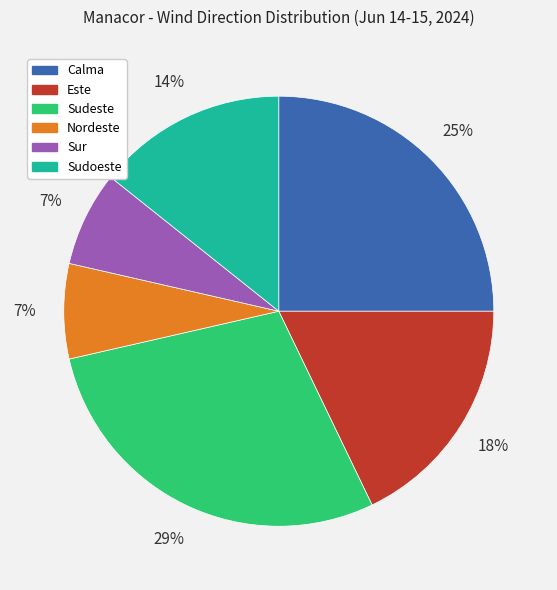

How many segments does this pie chart have?

6